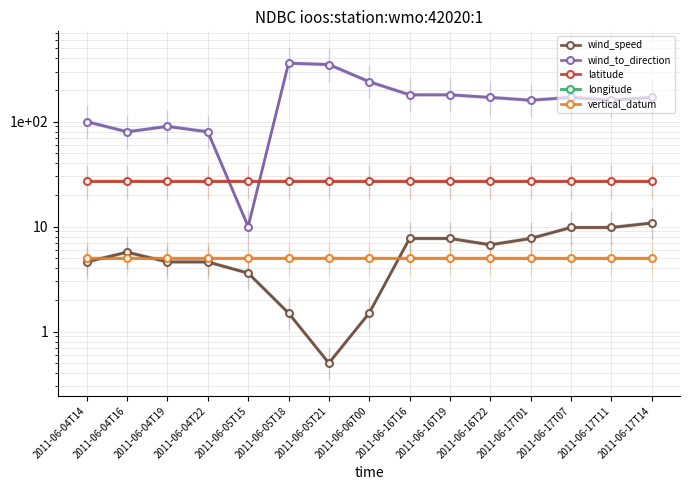

True or false: latitude and wind_speed cross at least once.

False